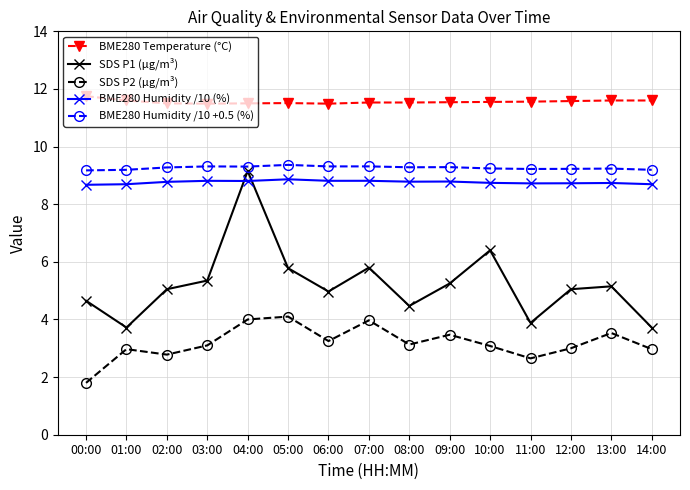

In SDS P2 (μg/m³), how many points are higher than both neighbors (excluding endpoints)?

5